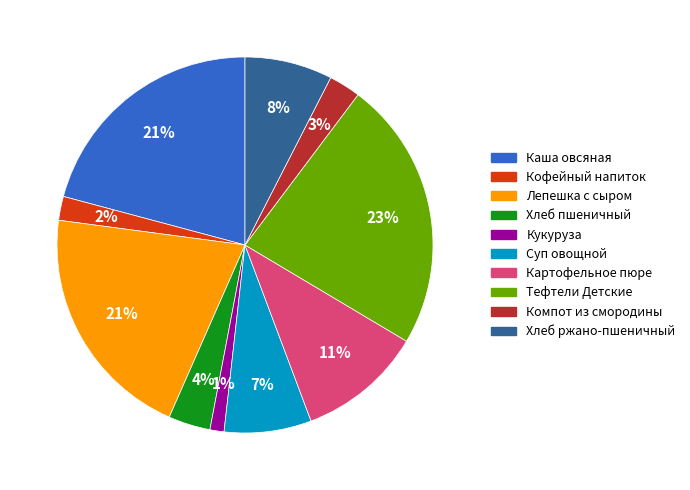

Is there any slice that represents more than half of the pie?

No